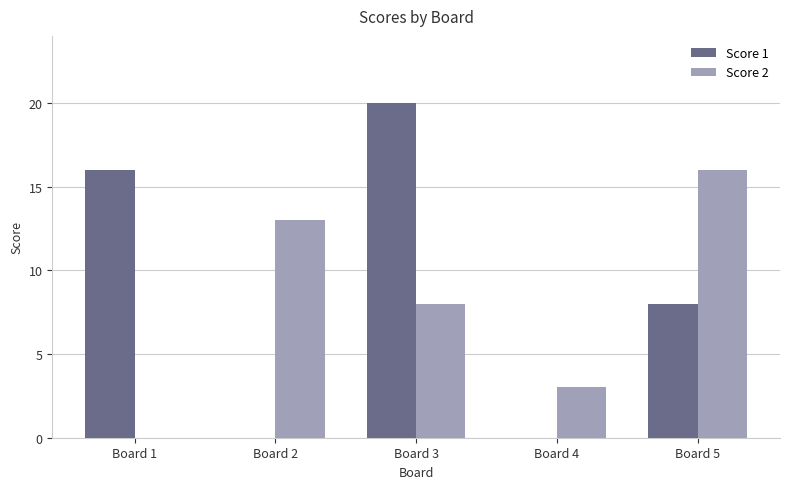

What is the total value across all series at Board 4?

3